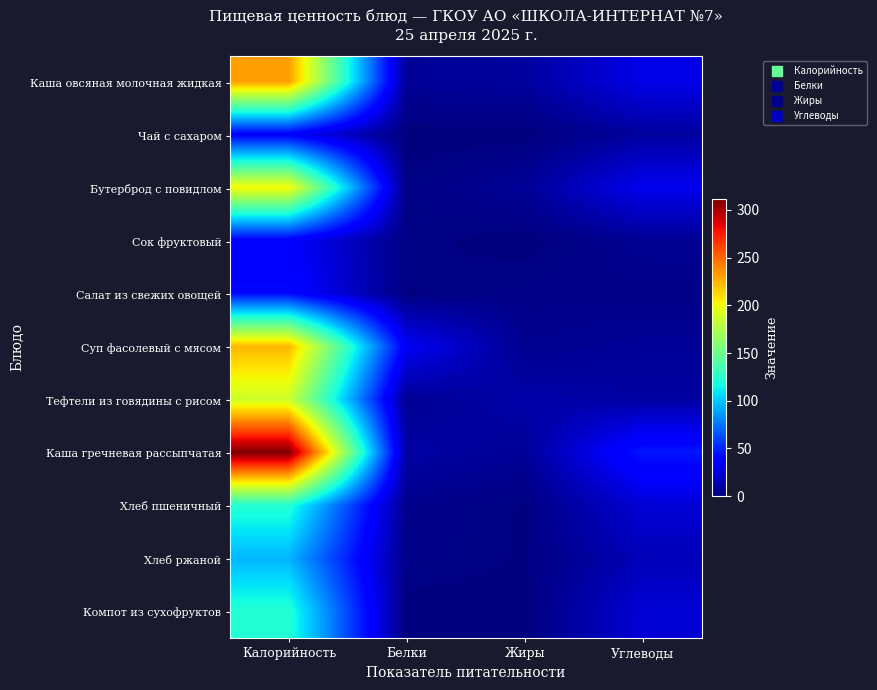

Count the number of categories in the chart.

4